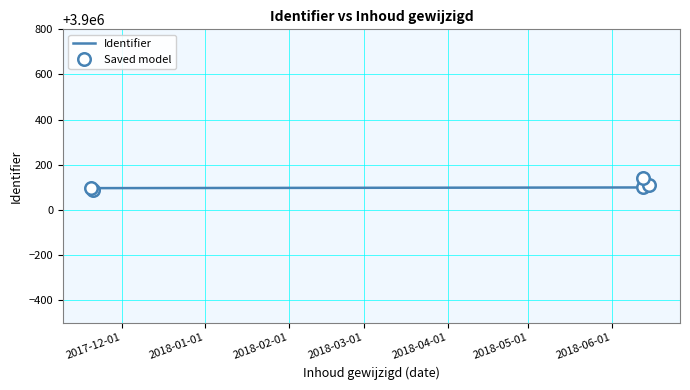

Reading right to left, list all the values displayed in this chart.

2018-06-14=3900141	2018-06-14=3900133	2018-06-14=3900128	2018-06-14=3900125	2018-06-14=3900117	2018-06-14=3900112	2018-06-14=3900109	2018-06-14=3900105	2018-06-14=3900101	2018-06-14=3900099	2017-11-21=3900096	2017-11-21=3900093	2017-11-21=3900090	2017-11-21=3900088	2017-11-21=3900086